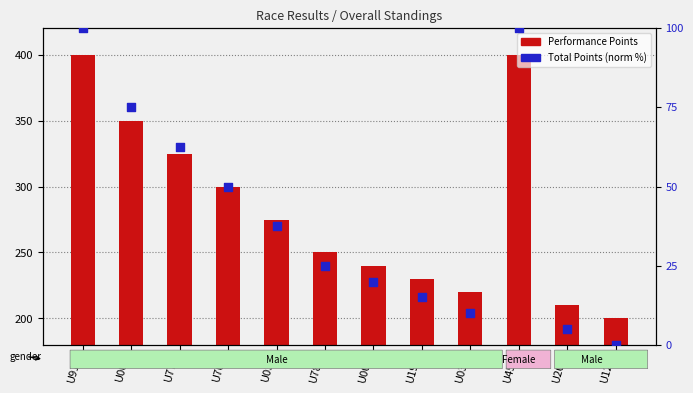

At which category is the sum across all series the highest?

U911